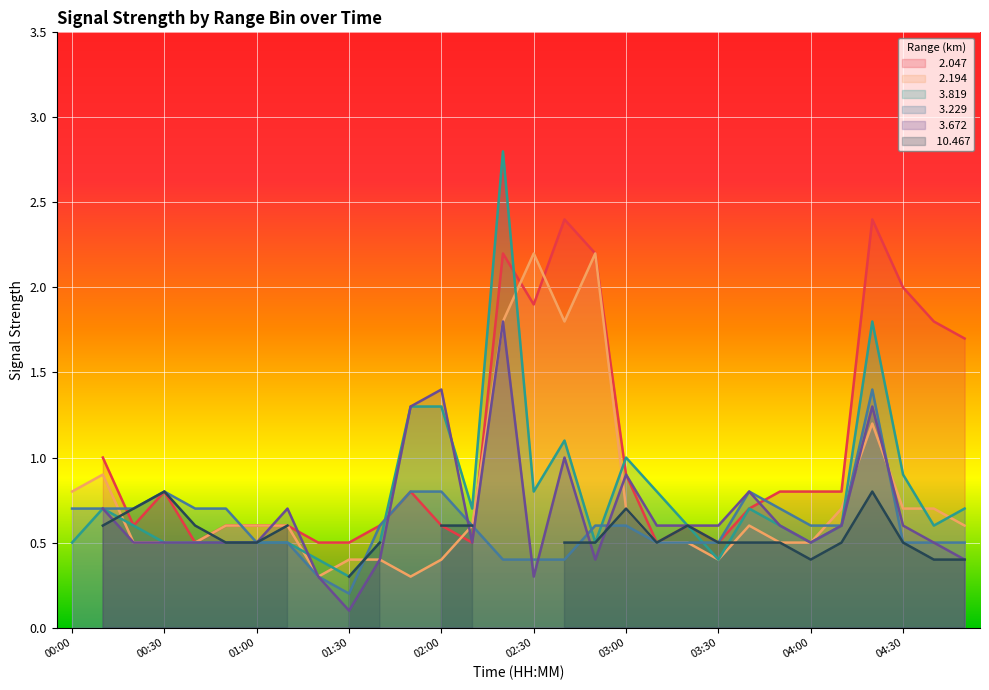

Is it true that   2.194 equals 0.5 at 03:50?

True